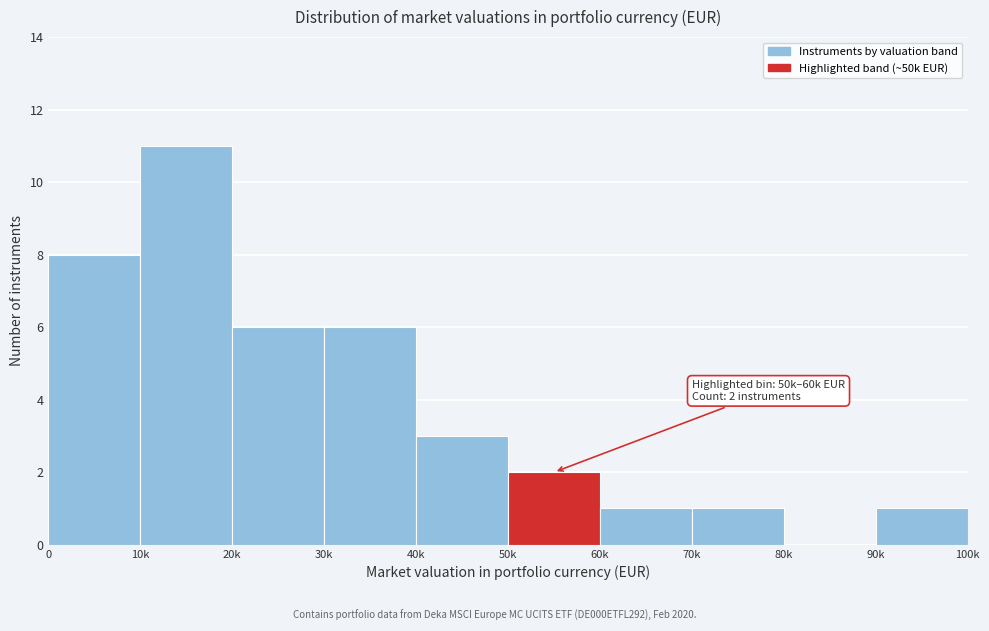

Reading left to right, what are all the values shown in this chart?

0=8	10k=11	20k=6	30k=6	40k=3	50k=2	60k=1	70k=1	80k=0	90k=1